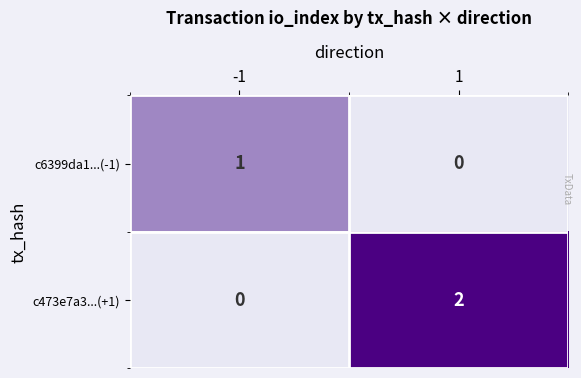

List the series in order of their peak value, highest first.

c473e7a3...(+1), c6399da1...(-1)